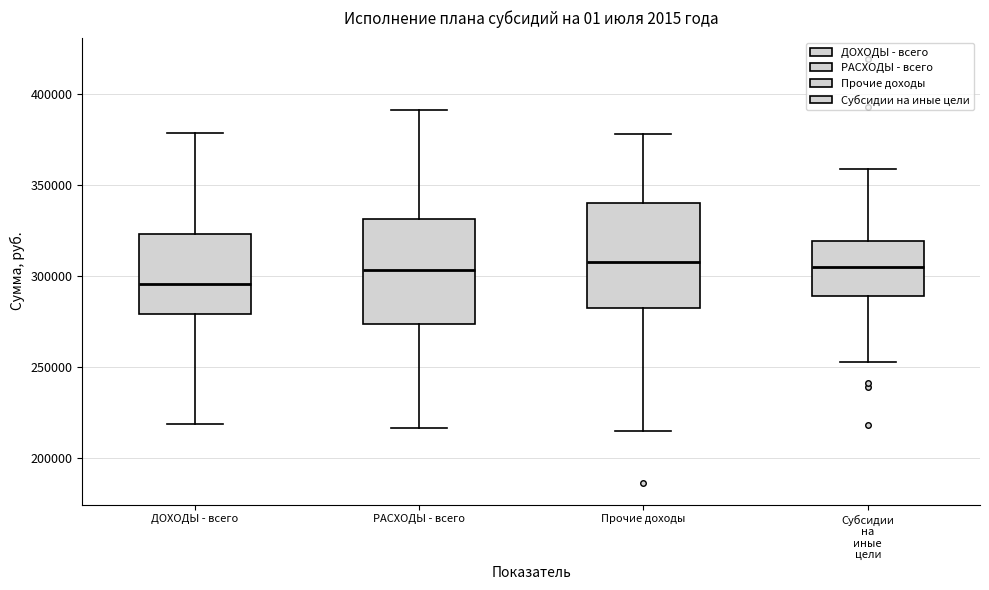

Reading left to right, transcribe this box plot: for each box, give where its median line is, the range the box spans, and where its two whiskers end, as read against the y-axis. The values are not printed on the chart, so give them approximately, as read against the axis.

ДОХОДЫ - всего: median 295000, box 280000 to 325000, whiskers 220000 to 380000
РАСХОДЫ - всего: median 305000, box 275000 to 330000, whiskers 215000 to 390000
Прочие доходы: median 305000, box 280000 to 340000, whiskers 215000 to 380000
Субсидии на иные цели: median 305000, box 290000 to 320000, whiskers 250000 to 360000